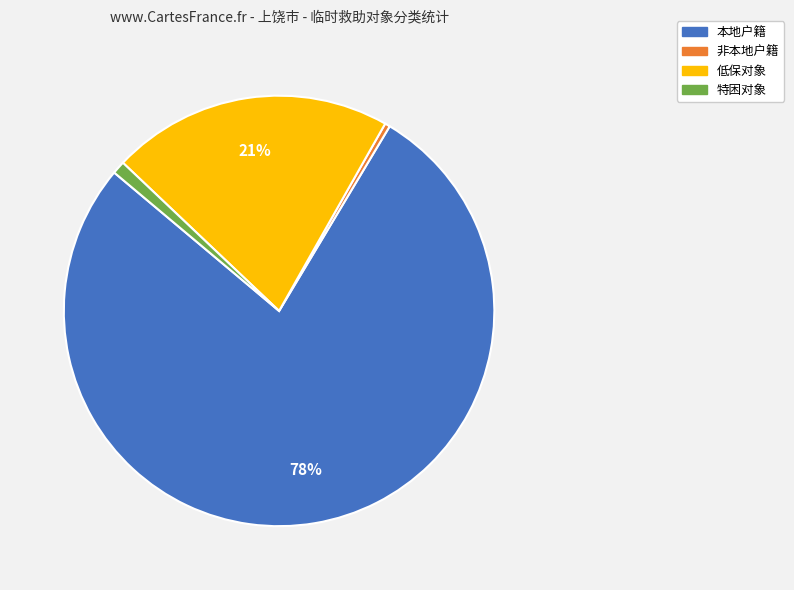

Between 非本地户籍 and 低保对象, which is larger?

低保对象